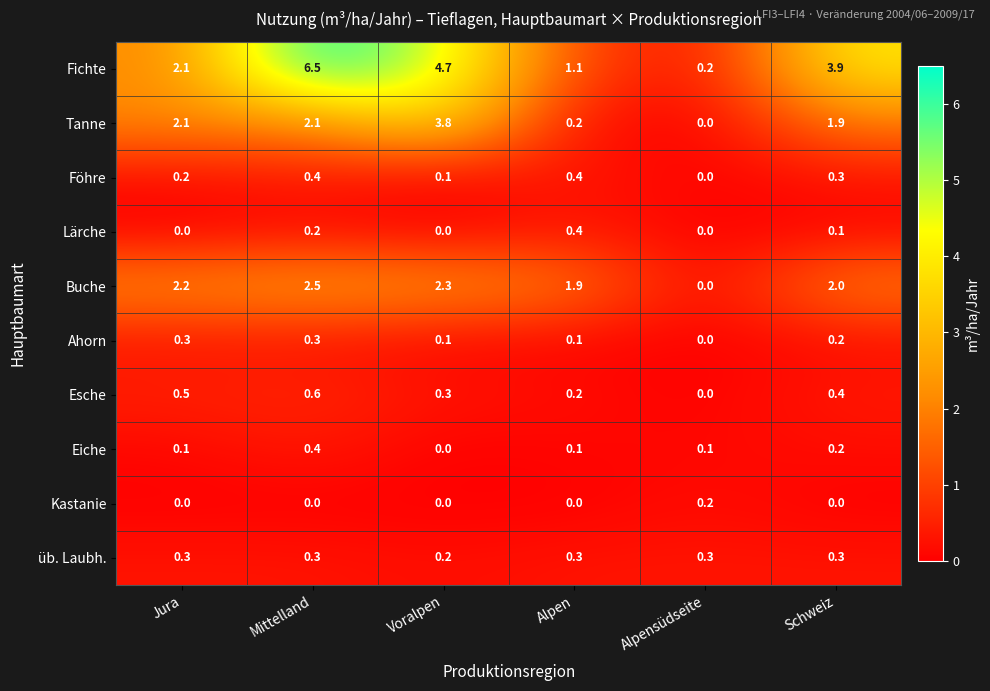

What is the difference between the maximum and minimum values in the Eiche series?

0.4